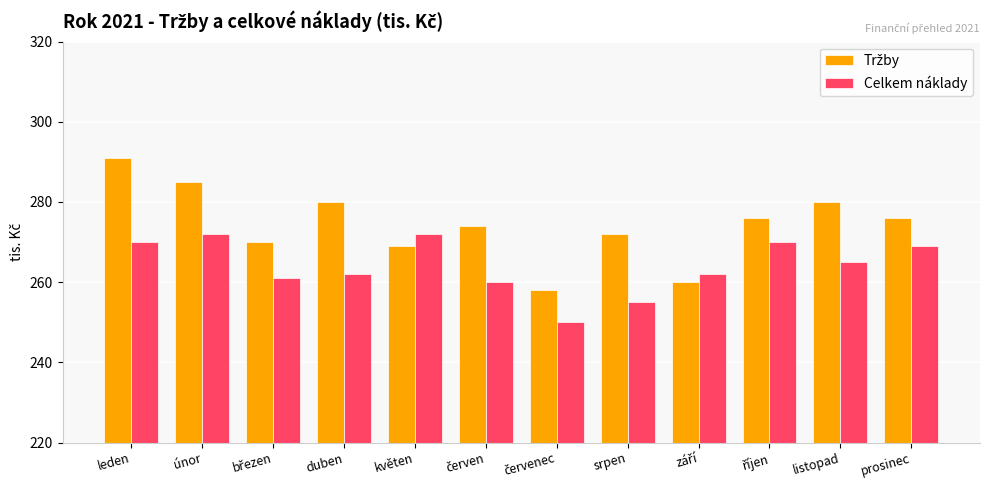

Count the number of data series in this chart.

2